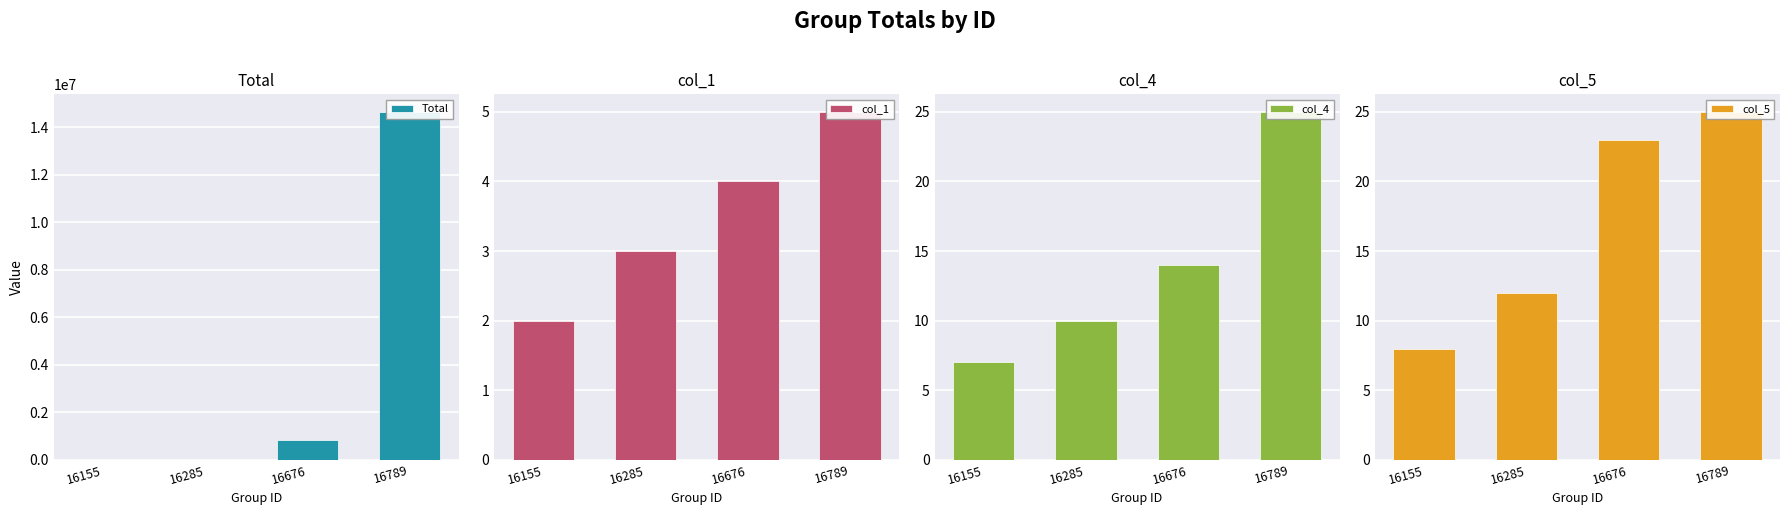

The value of col_4 at 16676 is 14.0. True or false?

True